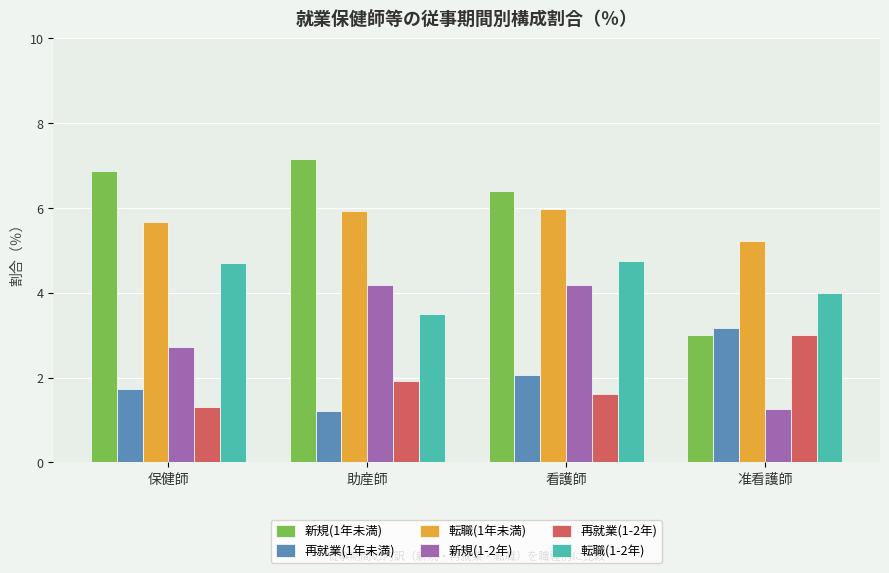

At 保健師, list the series in order from largest to smallest.

新規(1年未満), 転職(1年未満), 転職(1-2年), 新規(1-2年), 再就業(1年未満), 再就業(1-2年)